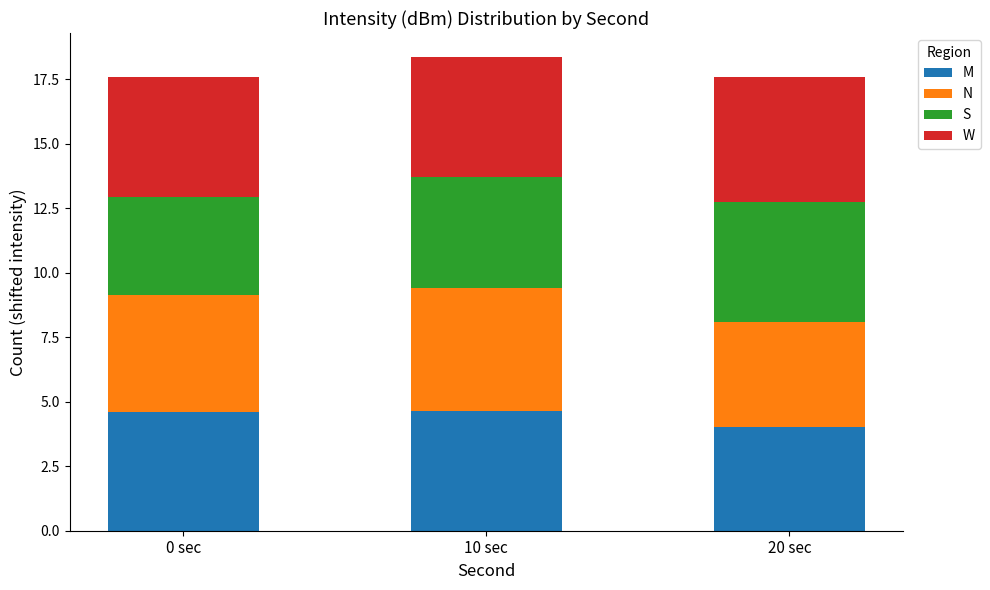

At which label does M reach its minimum?

20 sec